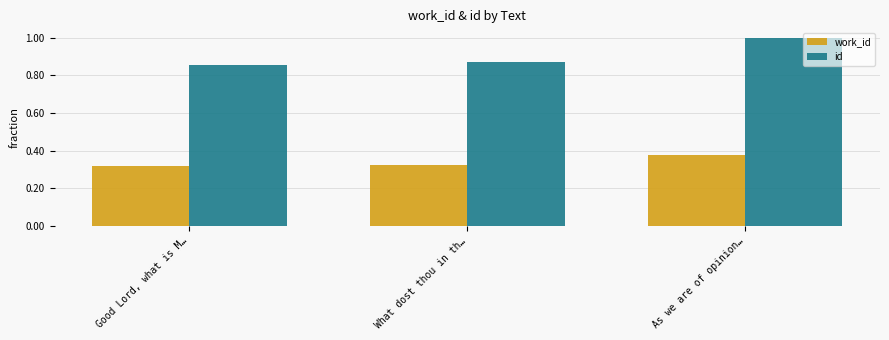

What are all the series names shown in the legend?

work_id, id